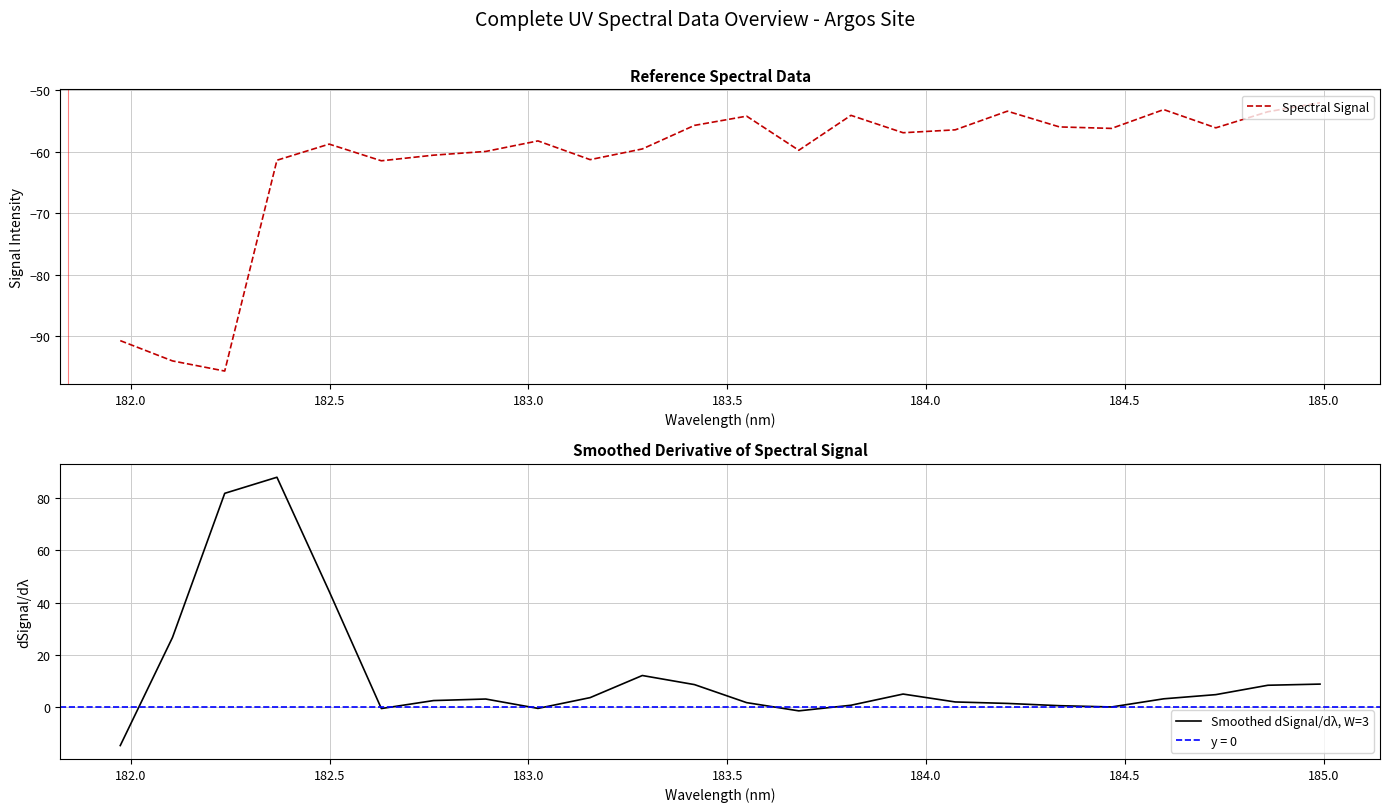

What is the value of the Smoothed dSignal/dλ, W=3 point at the 11th from the left?

12.2